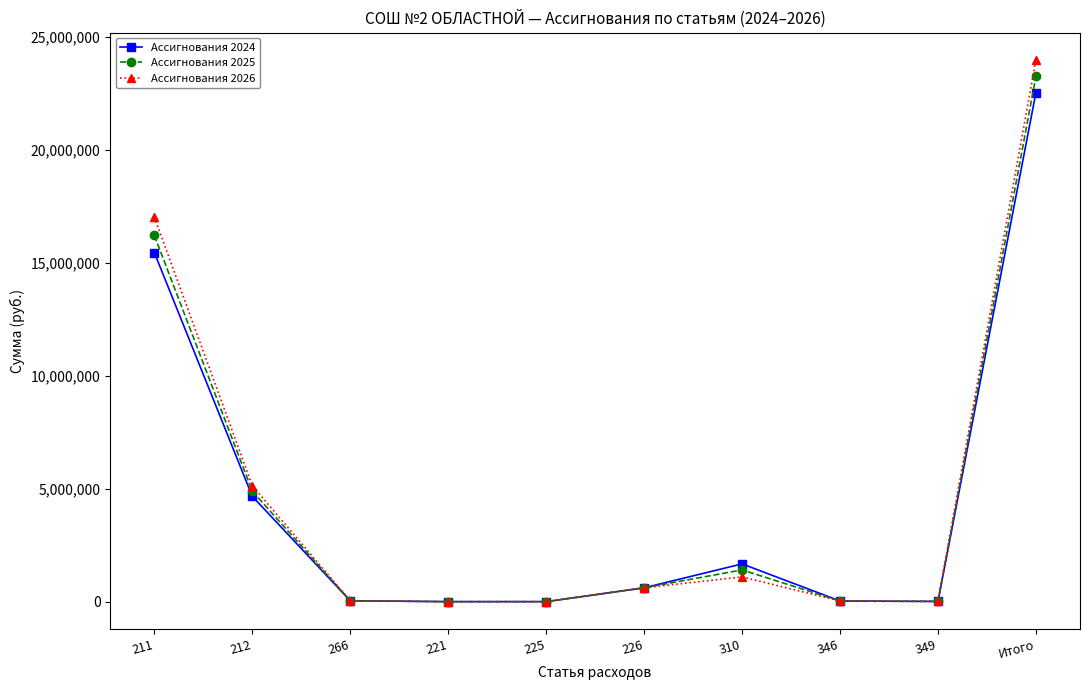

What value does the Ассигнования 2025 series have at 211?

16207326.4